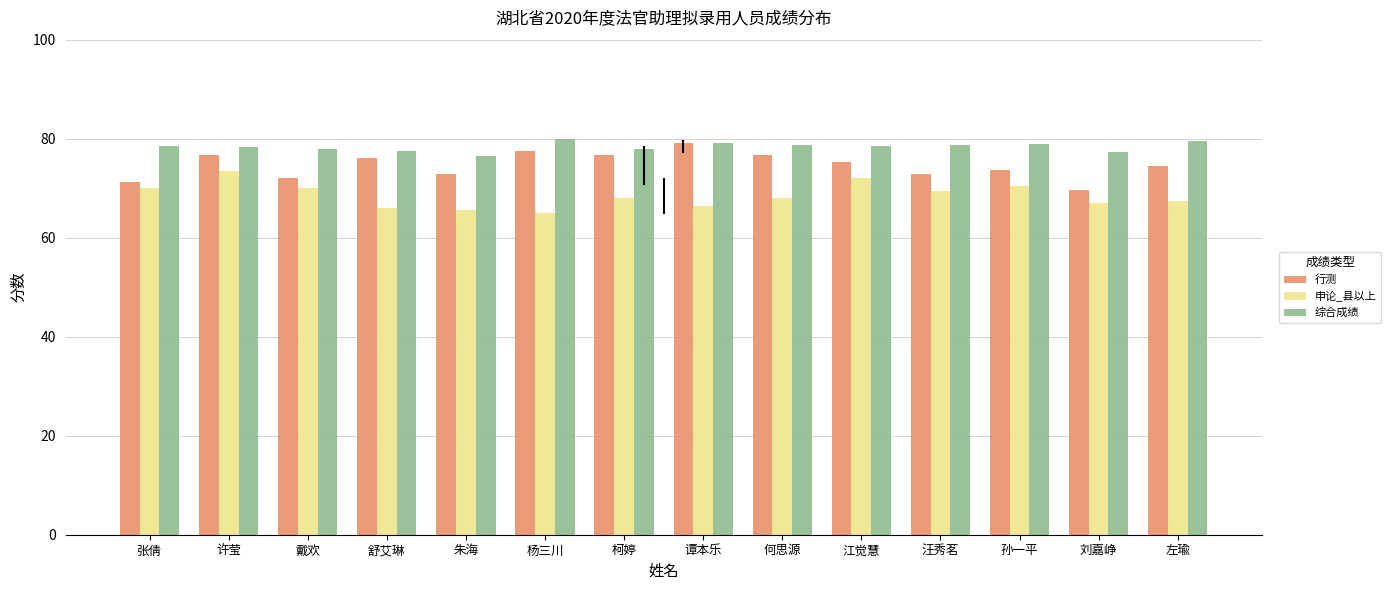

What is the minimum value for 行测?

69.6